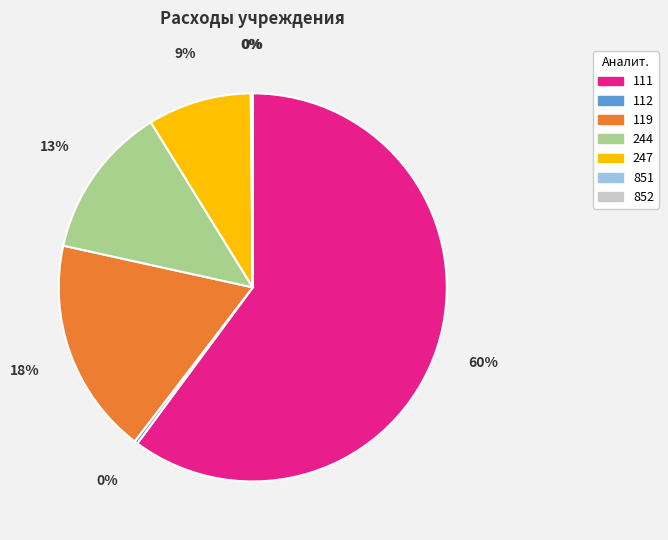

True or false: 244 accounts for 27% of the total.

False